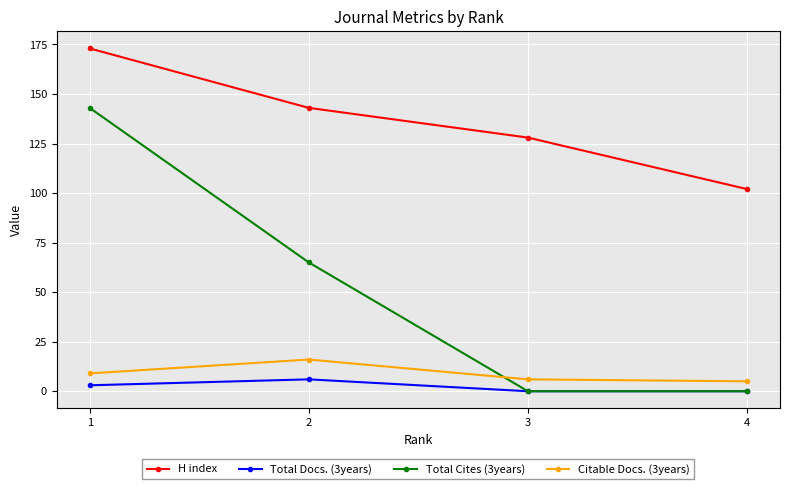

What is the difference between the highest and lowest values at 2?

137